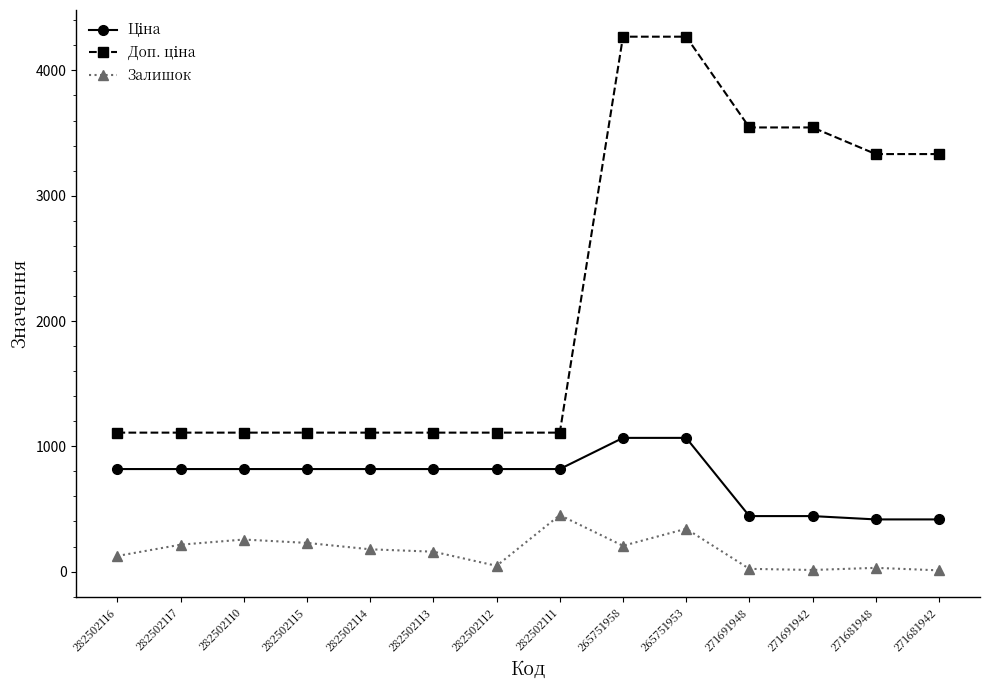

What is the sum of all Залишок values?

2282.0